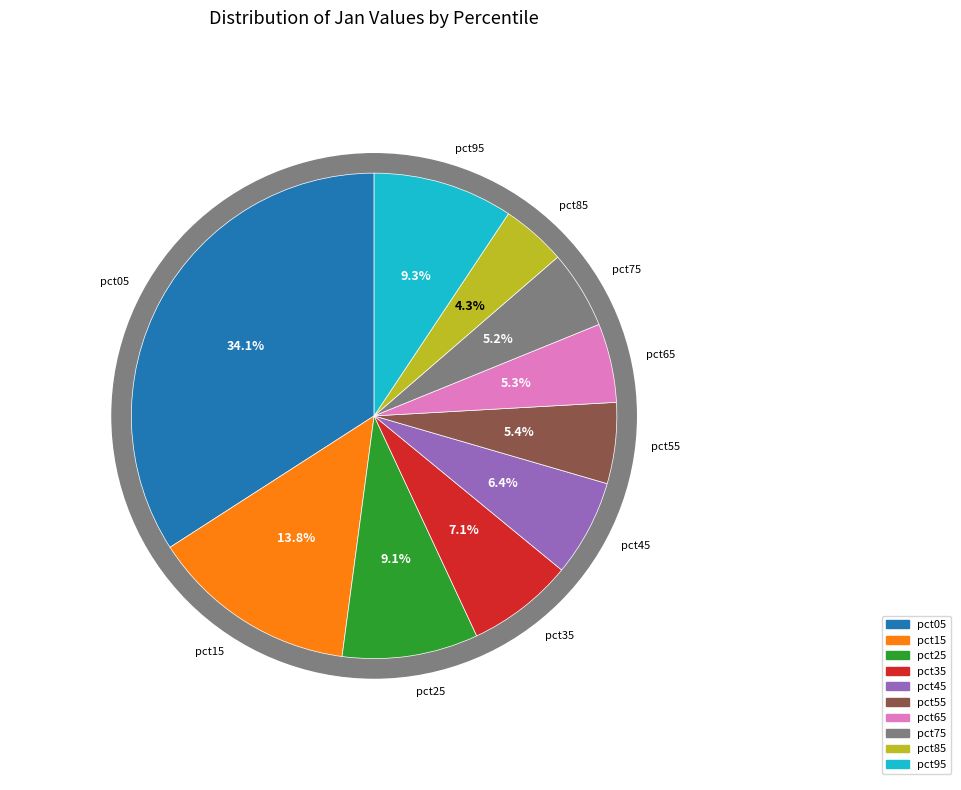

Which slice is the largest?

pct05